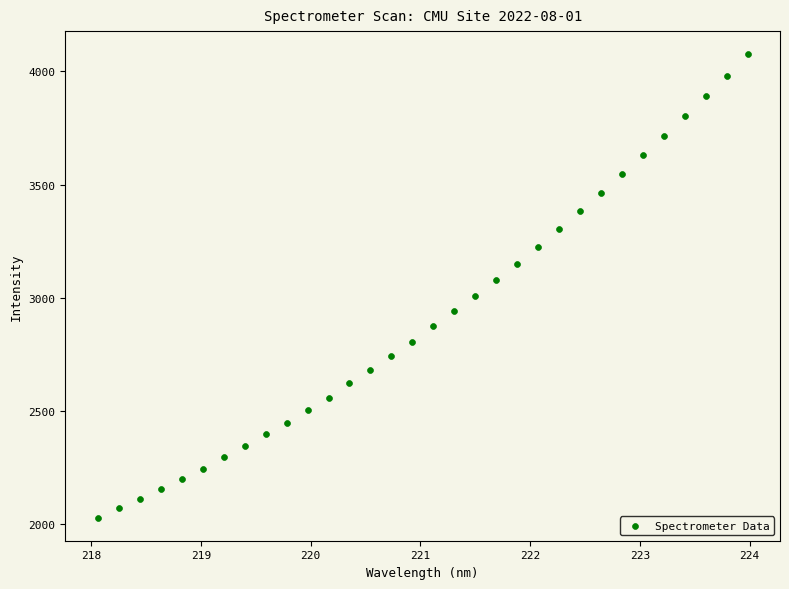

What is the range of X values (max minus min)?

5.9